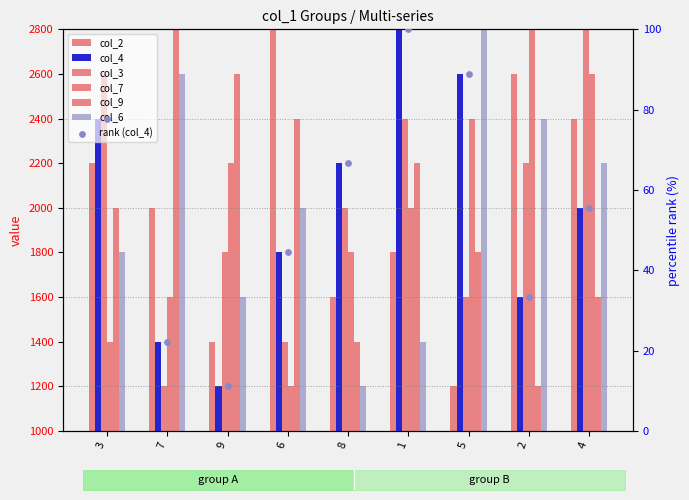

At which category is the sum across all series the highest?

4